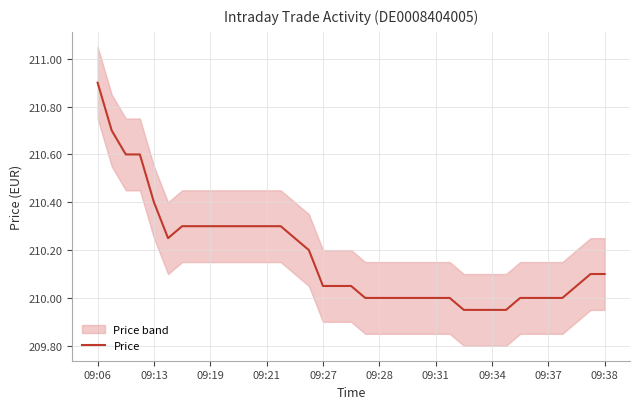

What is the sum of the values at 09:34 and 09:27?

420.0